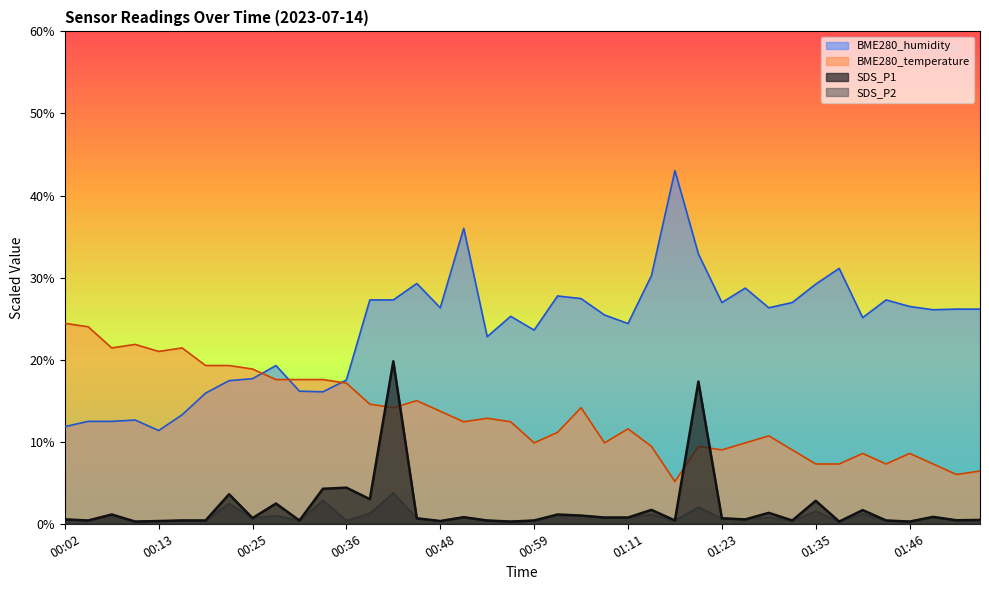

What is the sum of all SDS_P2 values?

33.9